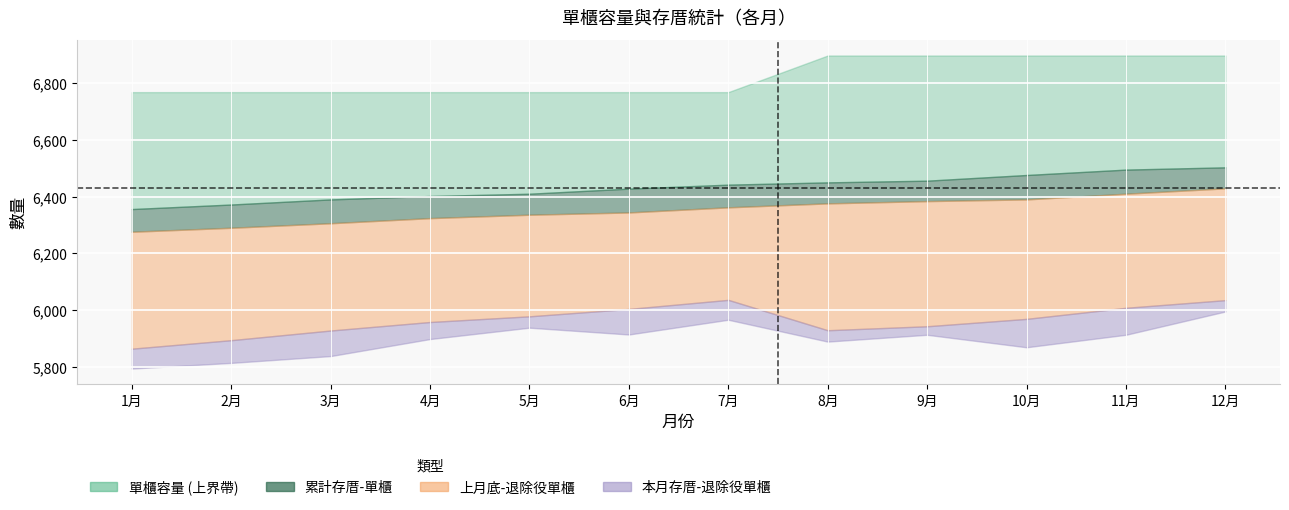

What is the difference between the second highest and second lowest values in the 單櫃容量 series?

129